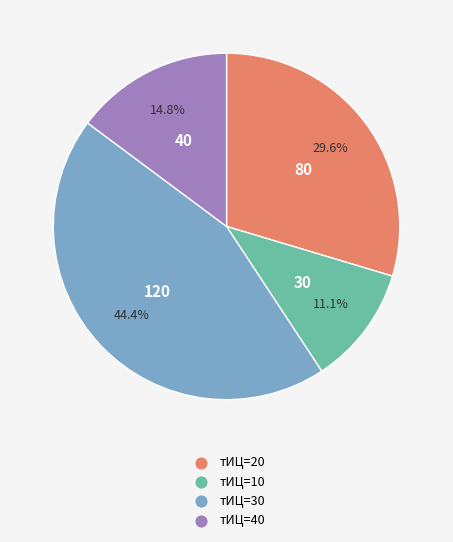

Is there any slice that represents more than half of the pie?

No